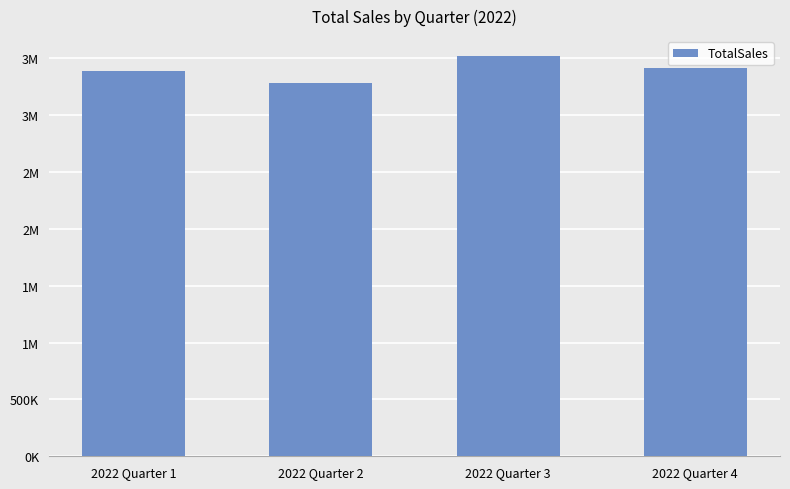

What is the change in value from 2022 Quarter 2 to 2022 Quarter 3?

+236010